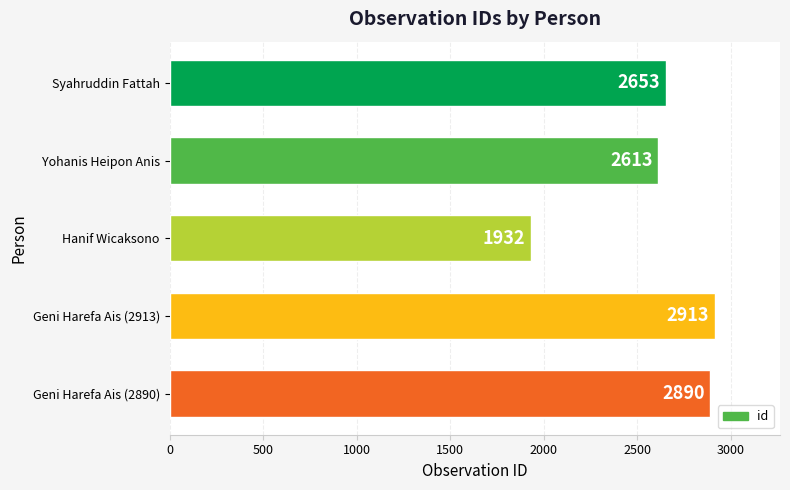

What is the difference between the maximum and second lowest values?

300